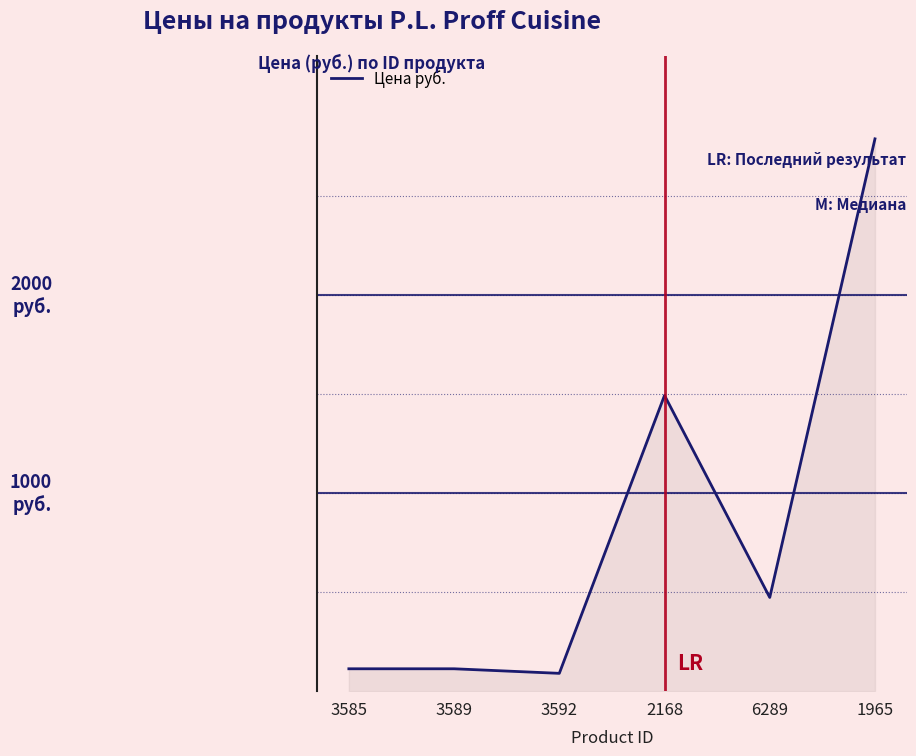

Reading right to left, list all the values displayed in this chart.

2788	473	1493	90	113	113